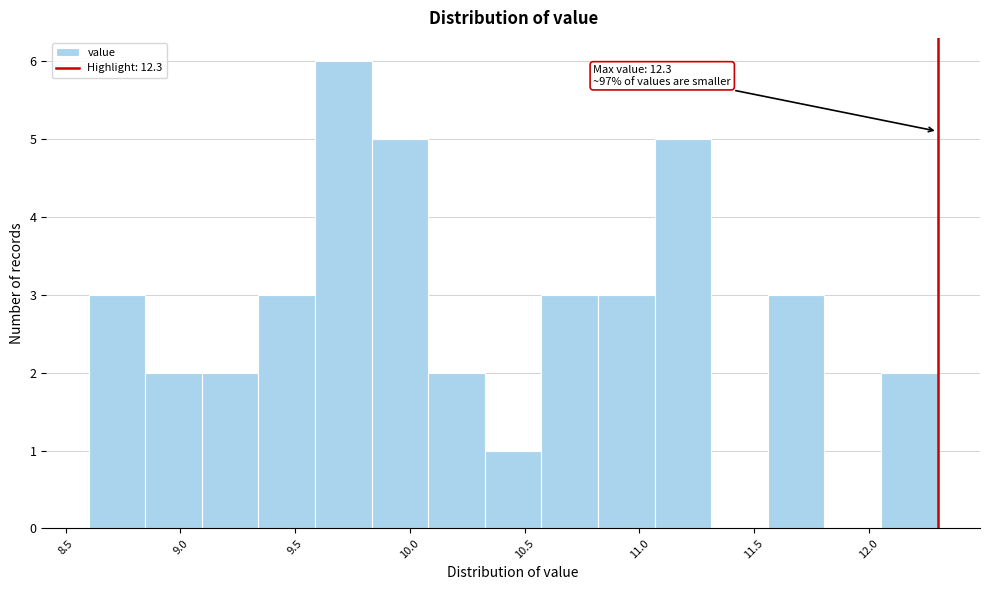

Over which range of the x-axis is the bar tallest?

9.60 to 9.85